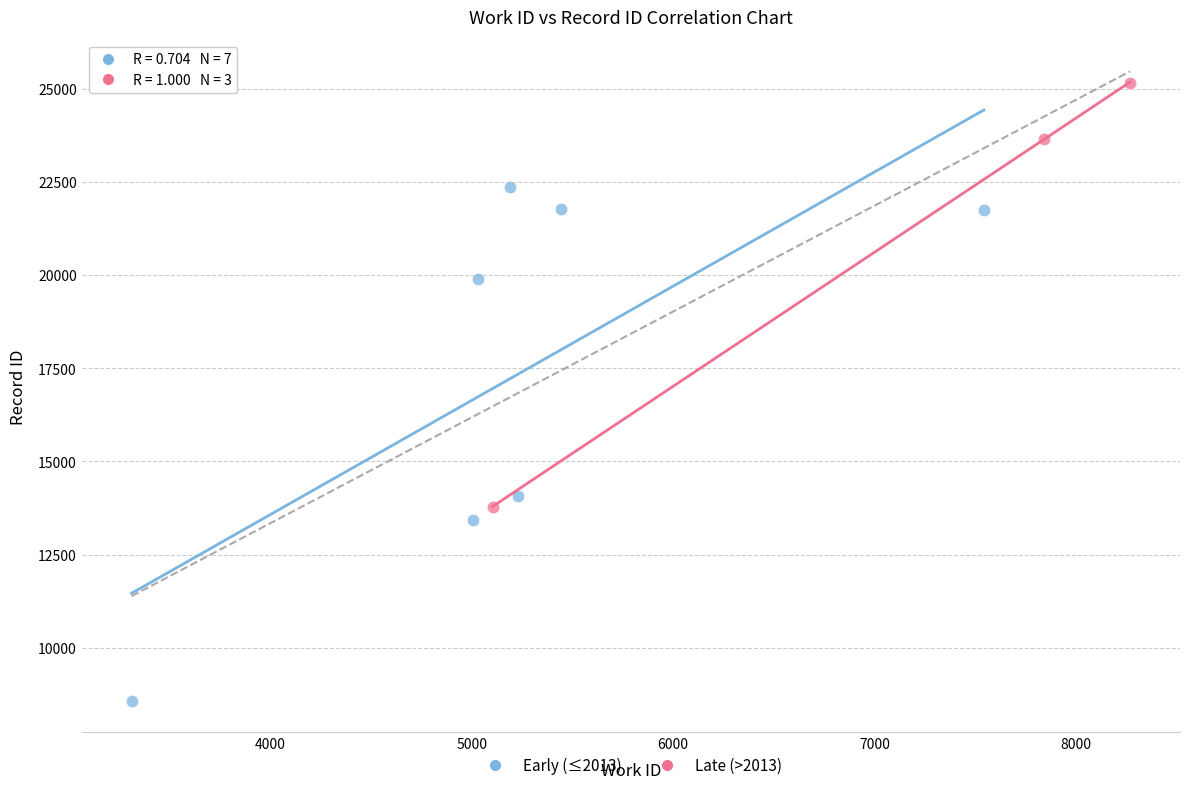

Which series reaches the minimum Y coordinate?

Early (≤2013)